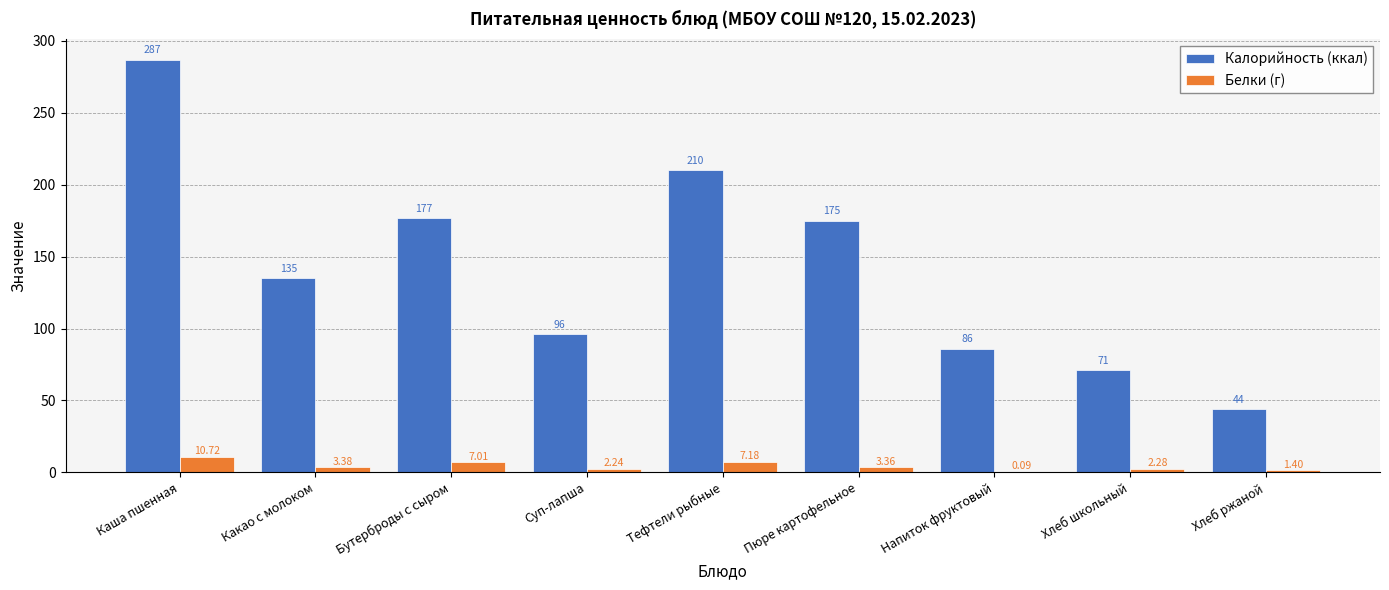

Between Суп-лапша and Хлеб школьный, which series saw the biggest shift?

Калорийность (ккал)